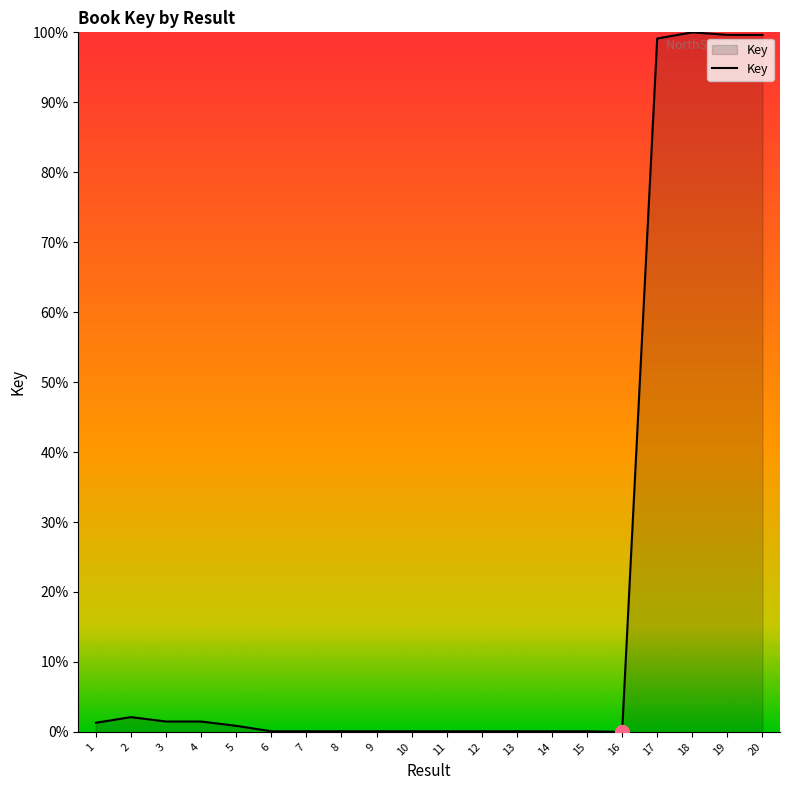

How many distinct data groups are displayed?

1